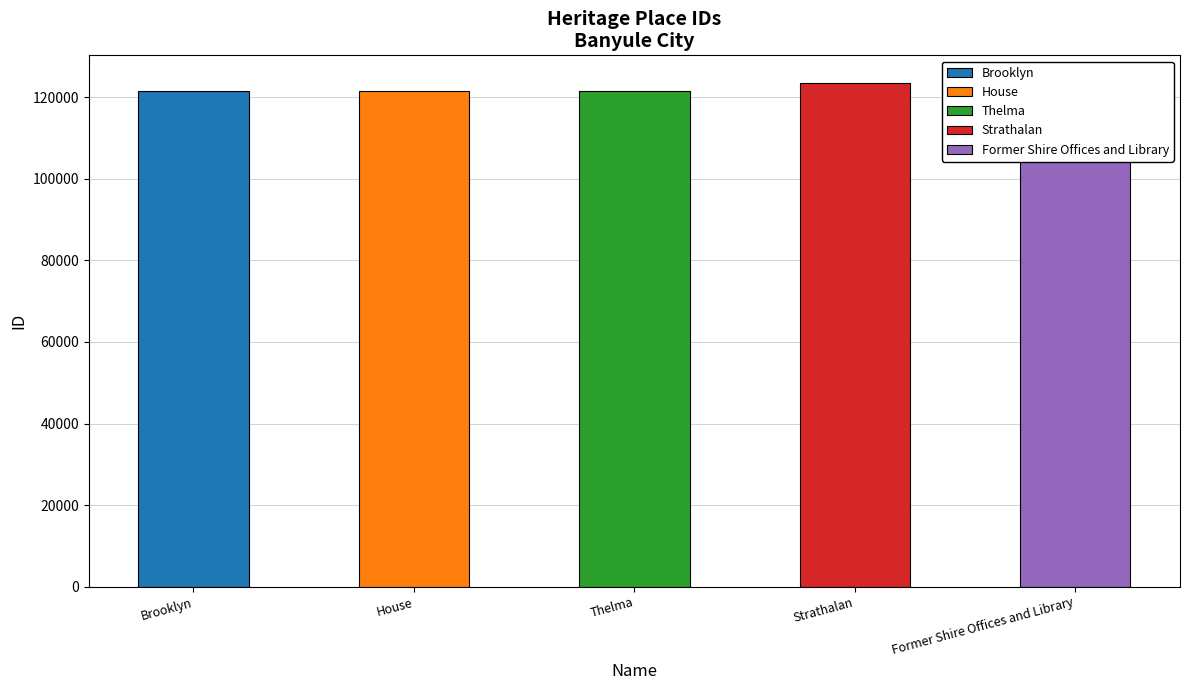

Reading right to left, extract all data points from this chart.

Former Shire Offices and Library=124051	Strathalan=123452	Thelma=121528	House=121527	Brooklyn=121524